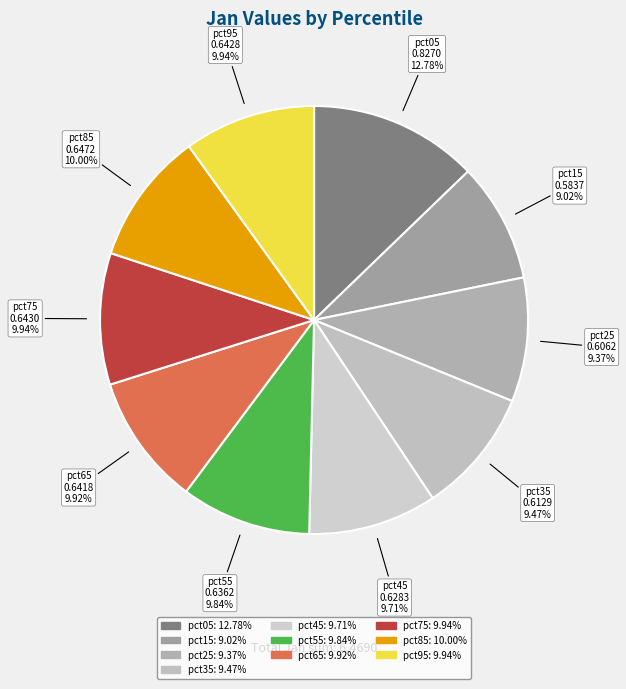

What is the largest slice in the pie chart?

pct05